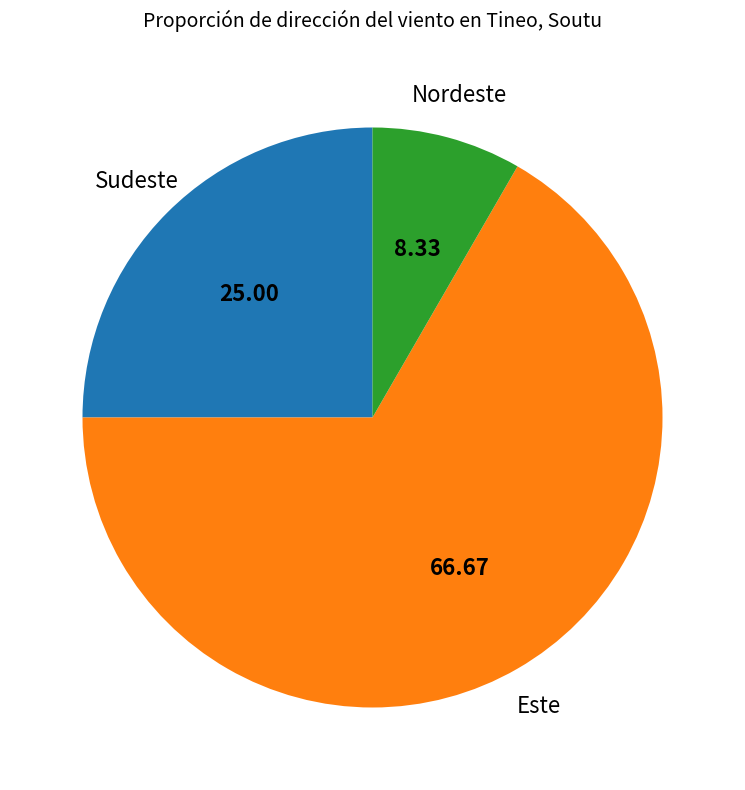

Is there a majority slice in this chart?

Yes